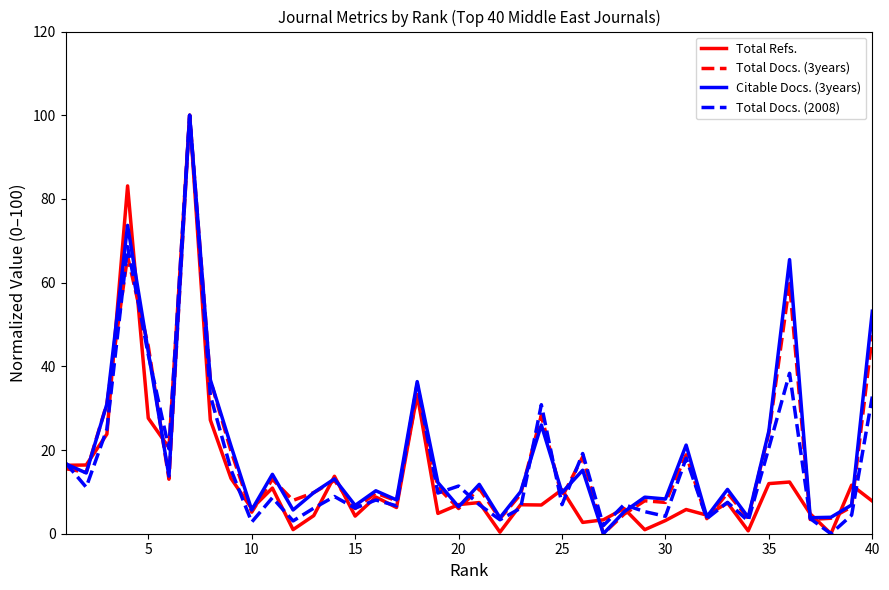

What is the highest value of the Total Refs. series?

100.0